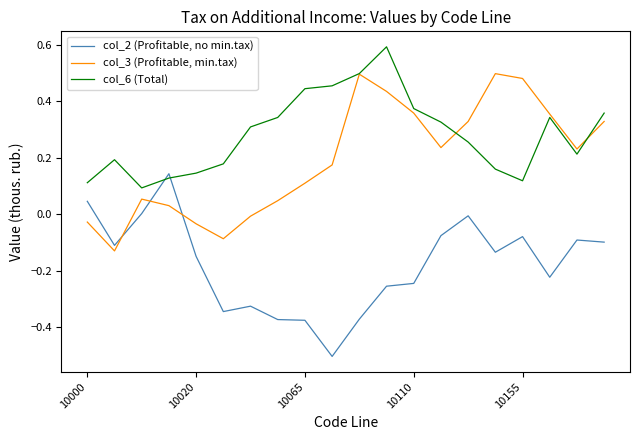

How many lines are shown in the chart?

3